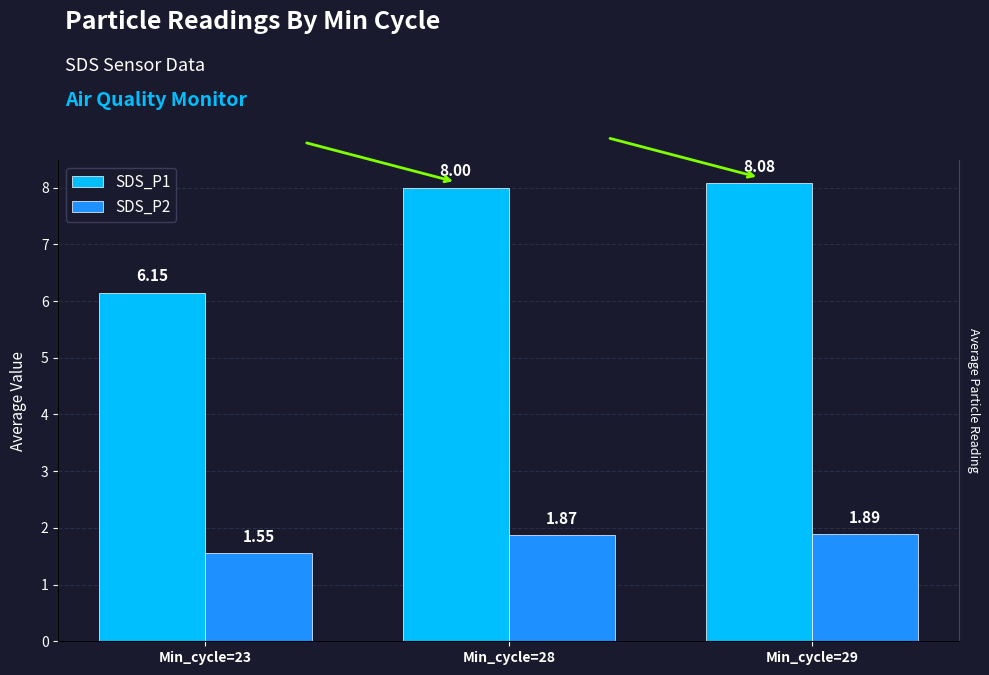

Read the SDS_P1 value at Min_cycle=29.

8.1